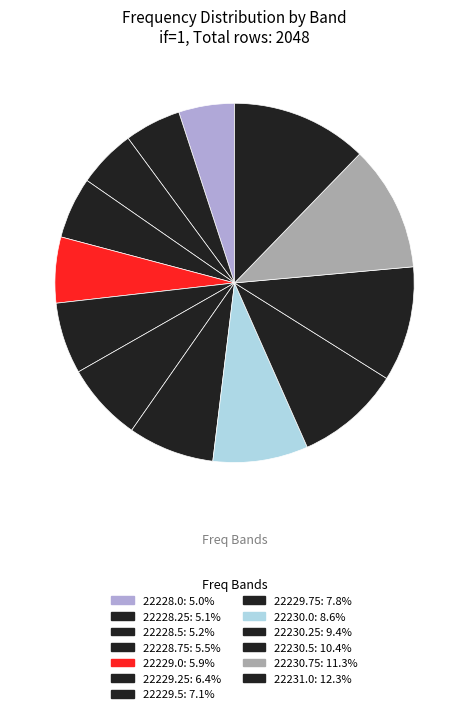

Is there a majority slice in this chart?

No